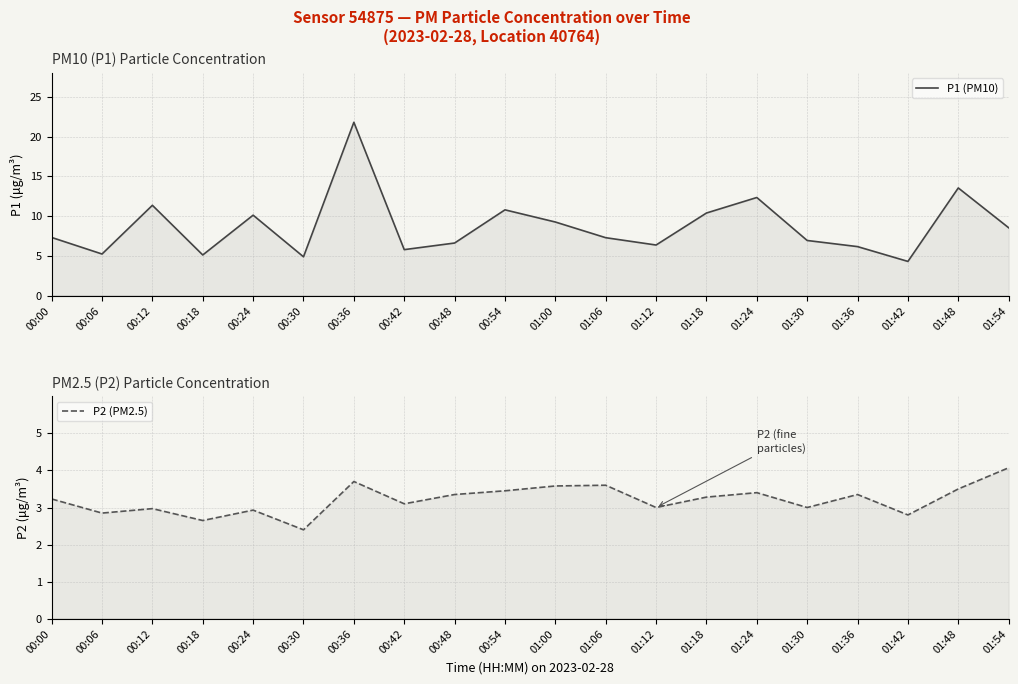

What is the highest value of the P2 (PM2.5) series?

4.1